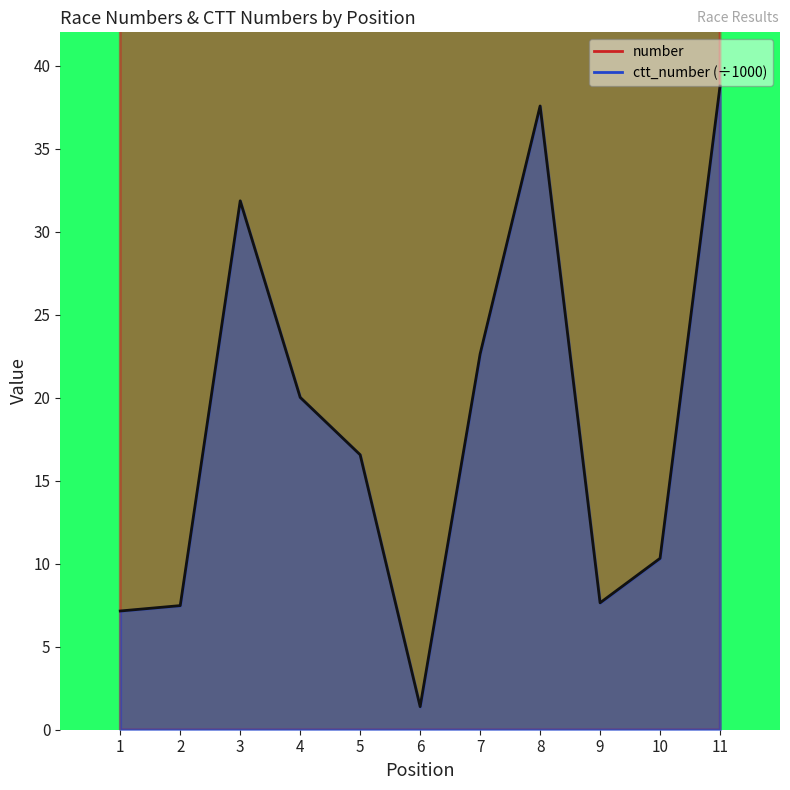

What is the sum of the number values at 1 and 4?

225.0